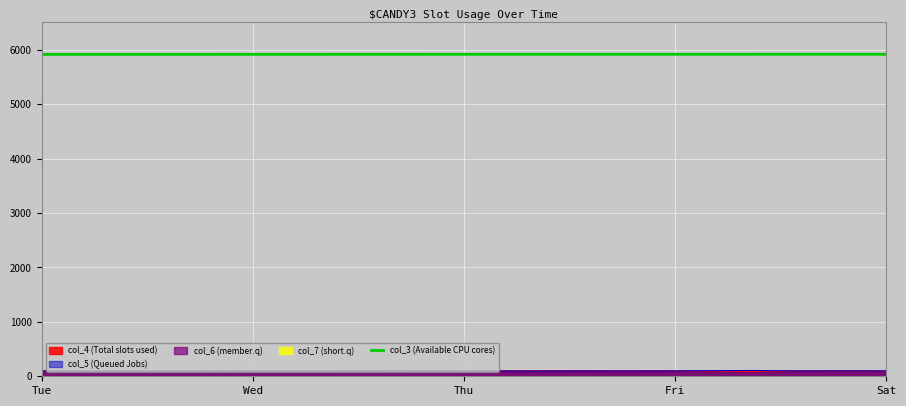

True or false: col_3 (Available CPU cores) and col_4 (Total slots used) cross at least once.

False